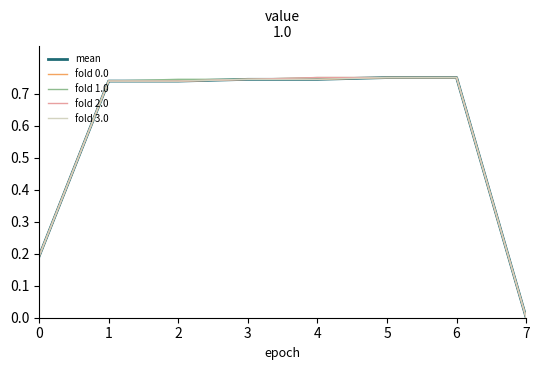

What is the total value across all series at 0?

1.0